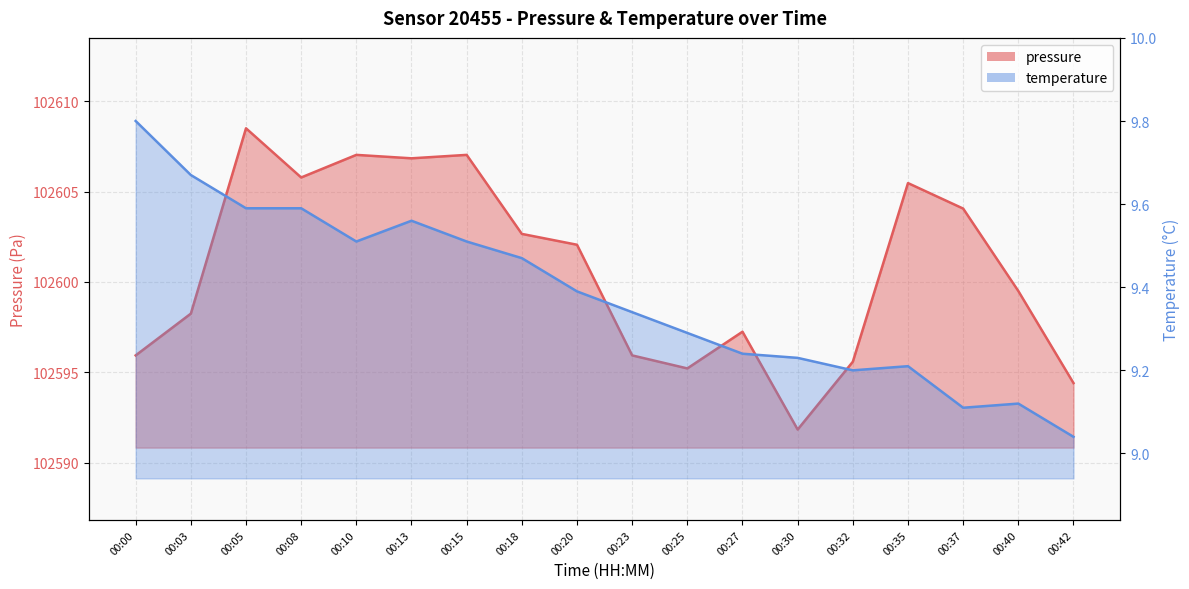

Reading left to right, extract all data points from this chart.

pressure: 102595.9	102598.2	102608.5	102605.8	102607.0	102606.8	102607.0	102602.7	102602.1	102595.9	102595.2	102597.2	102591.8	102595.6	102605.5	102604.1	102599.5	102594.4
temperature: 9.8	9.7	9.6	9.6	9.5	9.6	9.5	9.5	9.4	9.3	9.3	9.2	9.2	9.2	9.2	9.1	9.1	9.0